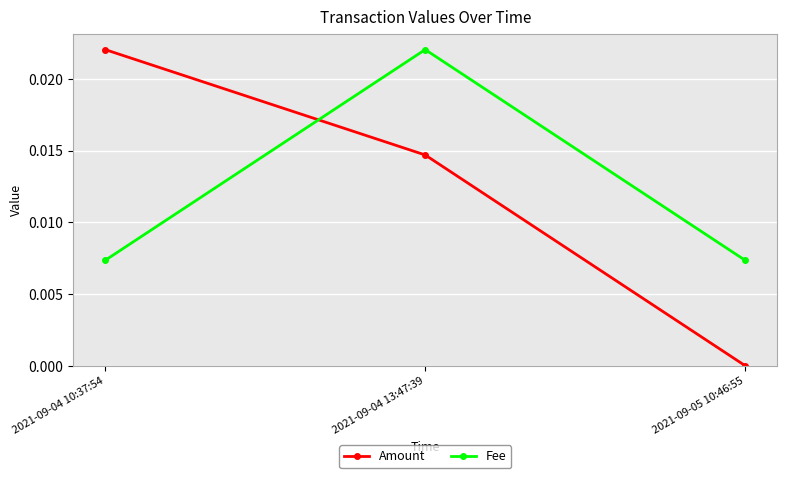

At which category is the sum across all series the highest?

2021-09-04 13:47:39